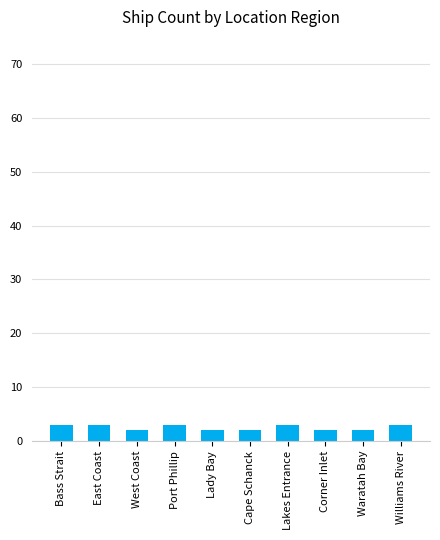

True or false: the data shows 3 at East Coast.

True